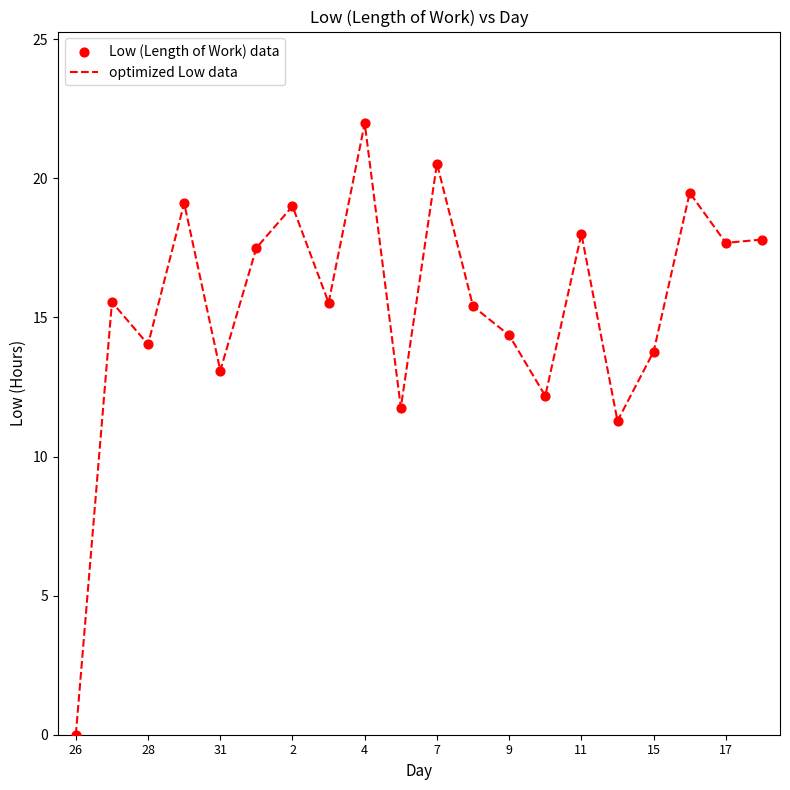

What is the difference between the maximum and minimum values?

22.0